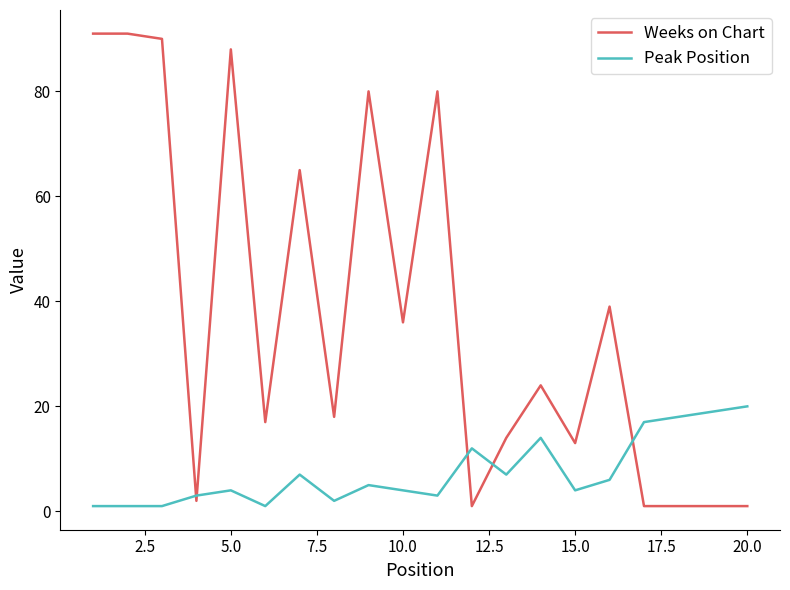

Which series has the widest spread of values?

Weeks on Chart